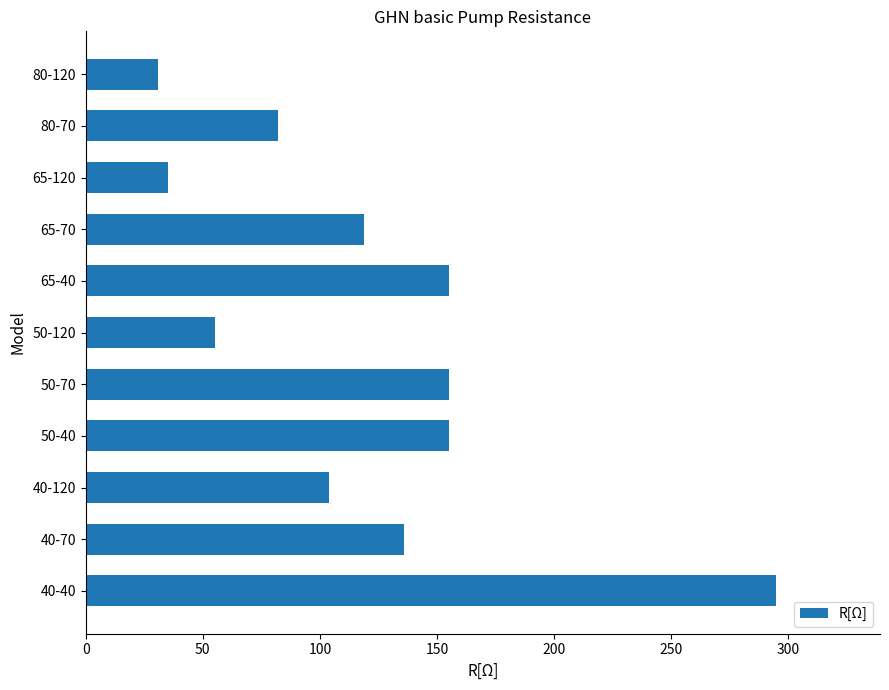

What is the greatest value displayed?

295